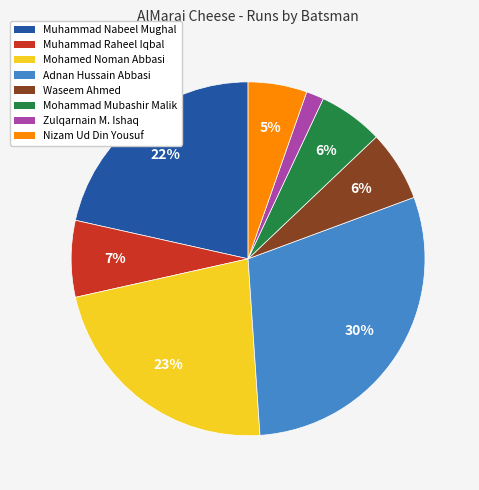

How many slices are in this pie chart?

8